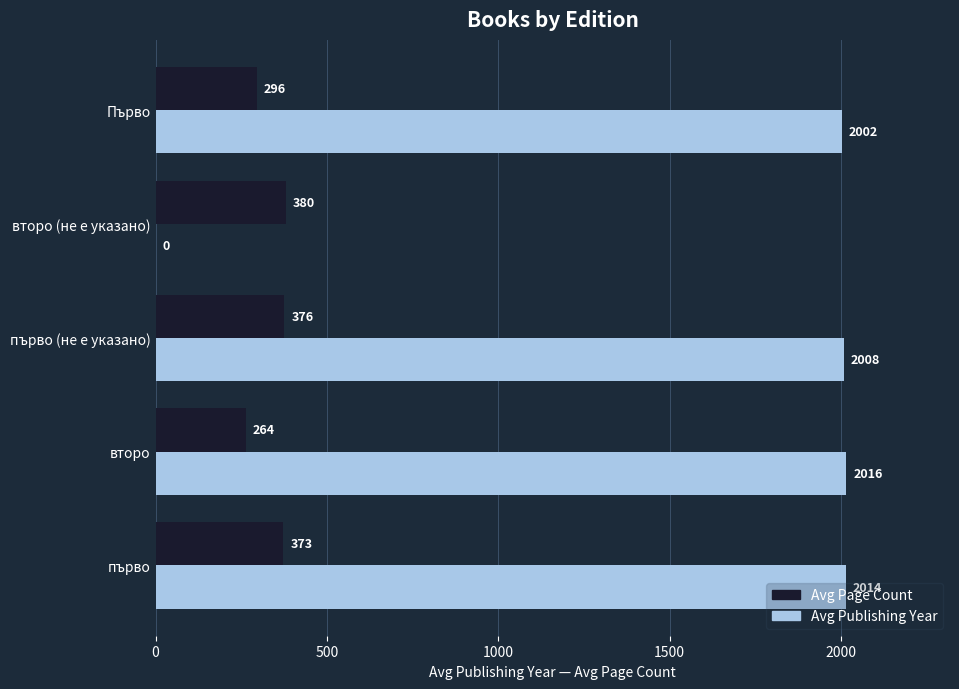

True or false: Avg Page Count has a value of 149 at второ (не е указано).

False